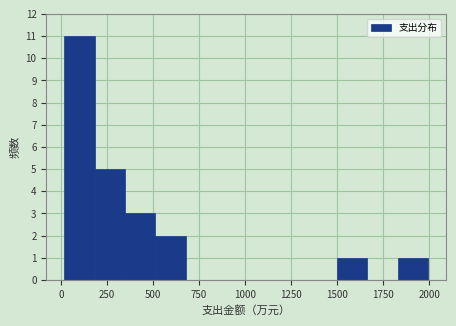

Read against the x-axis, roughly where is the centre of the tallest bar?

100